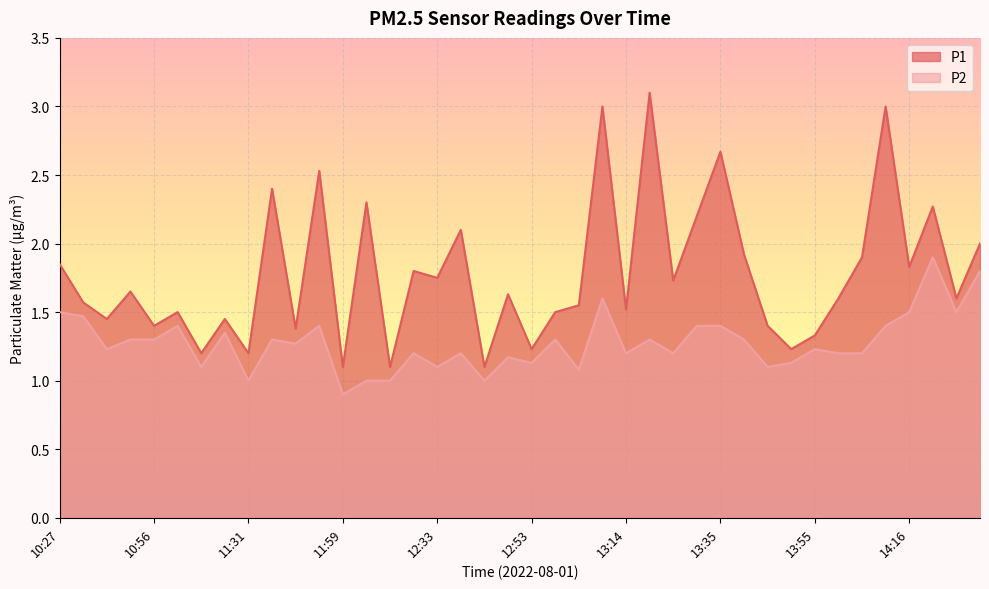

At which label does P2 first exceed 1?

10:27